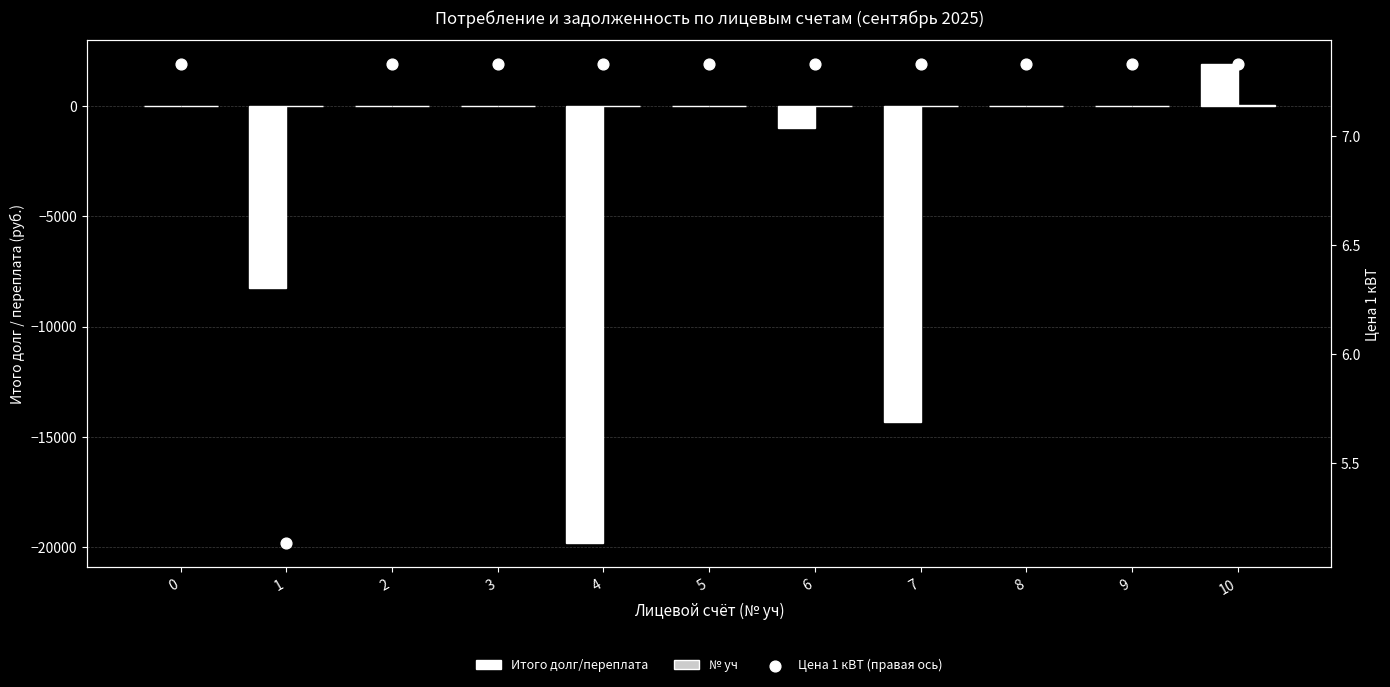

Is the value of Цена 1 кВТ (правая ось) at 5 greater than the value of Итого долг/переплата at 2?

Yes